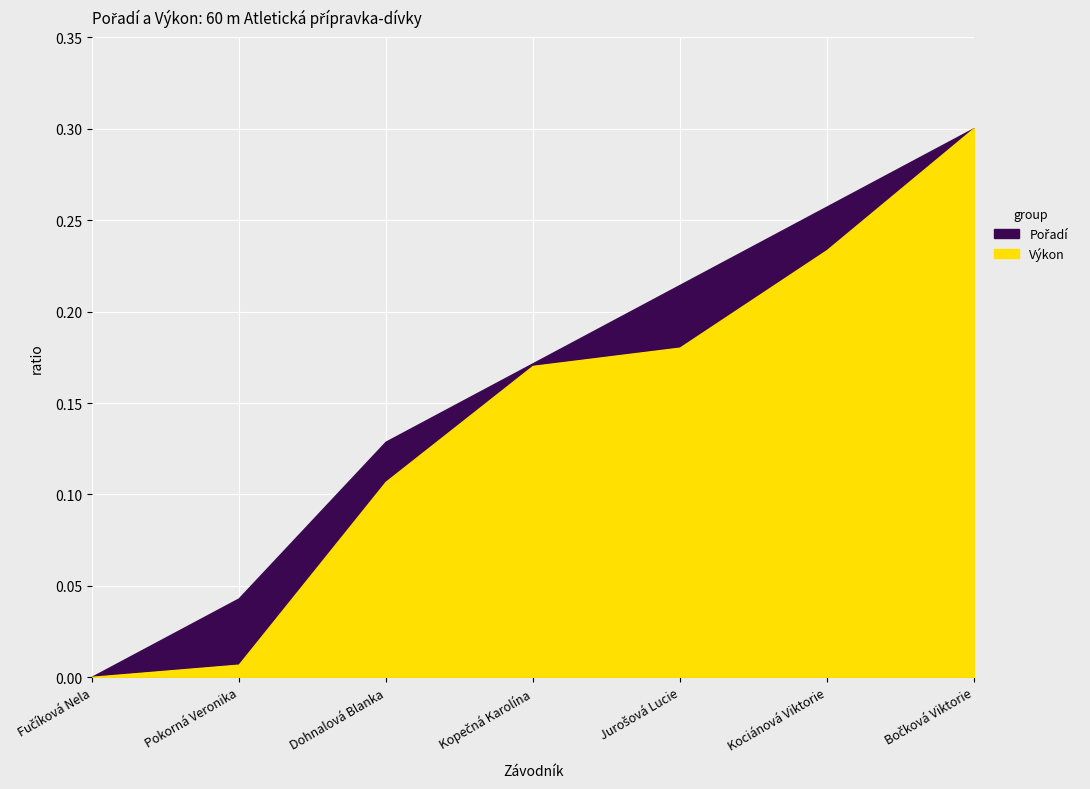

Which category has the lowest value in the Pořadí series?

Fučíková Nela